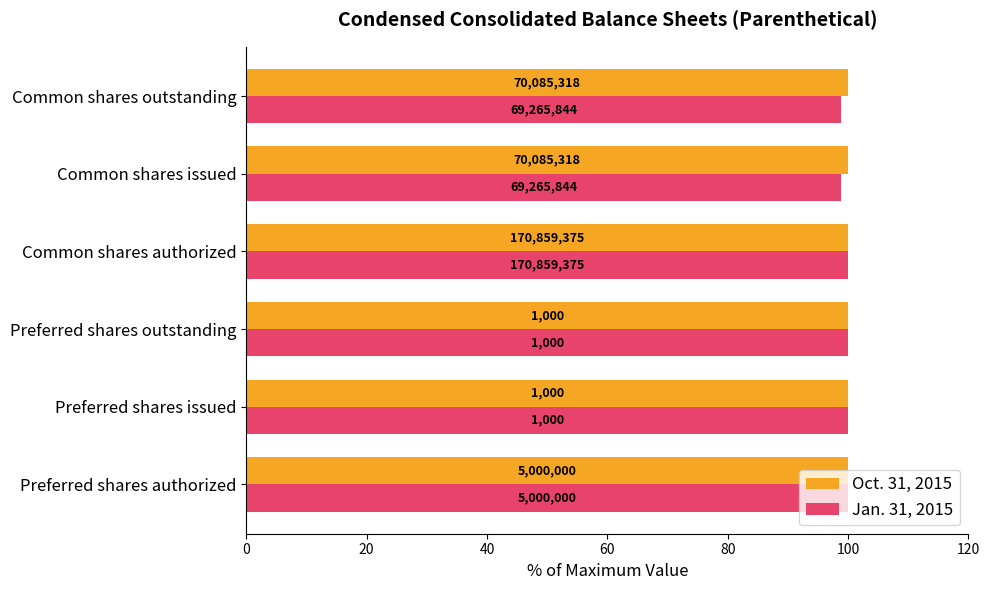

What are all the series names shown in the legend?

Oct. 31, 2015, Jan. 31, 2015